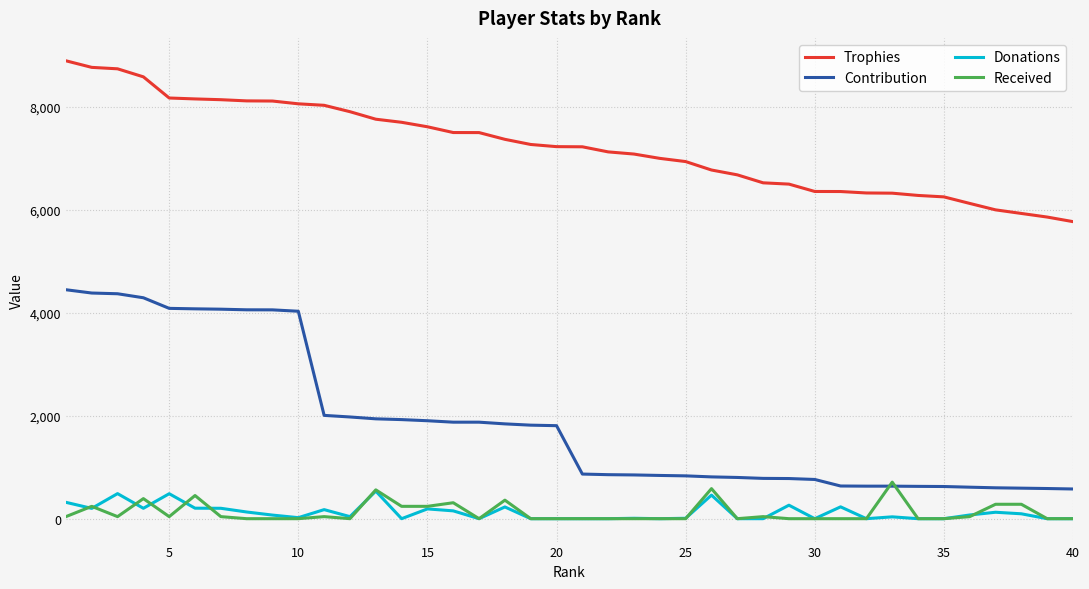

Which series has the widest spread of values?

Contribution